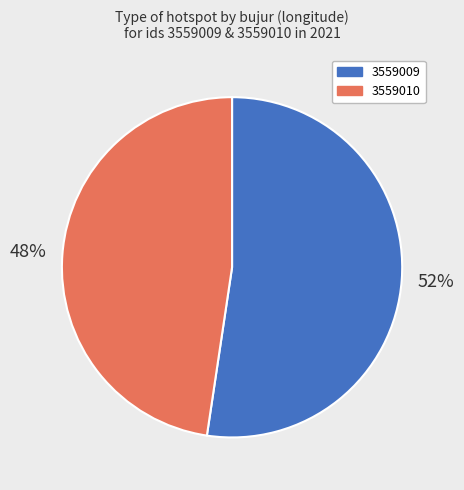

Which slice is the smallest?

3559010